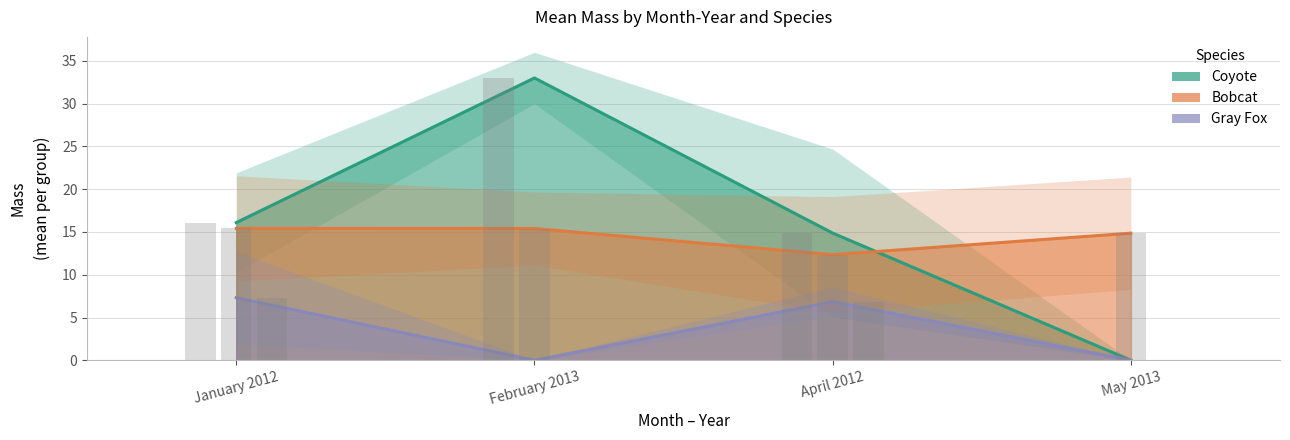

Where does the Coyote series first go above 16?

January 2012